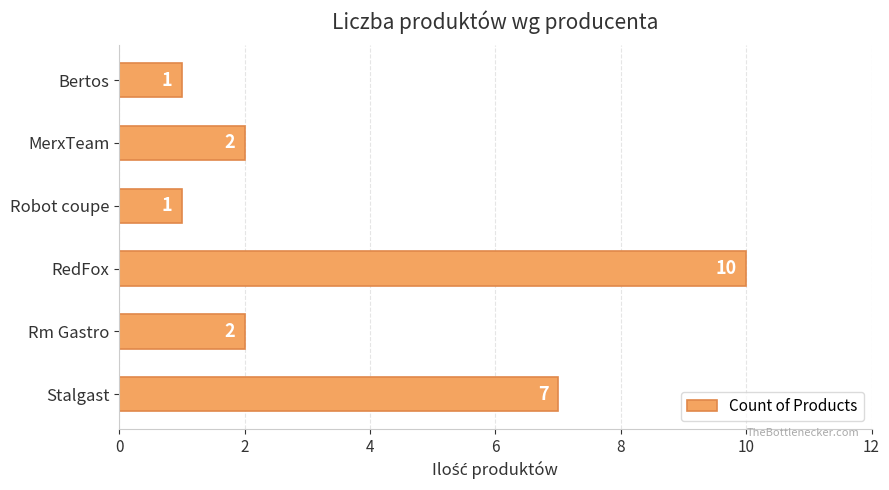

Is it true that the value at Rm Gastro is 3?

False